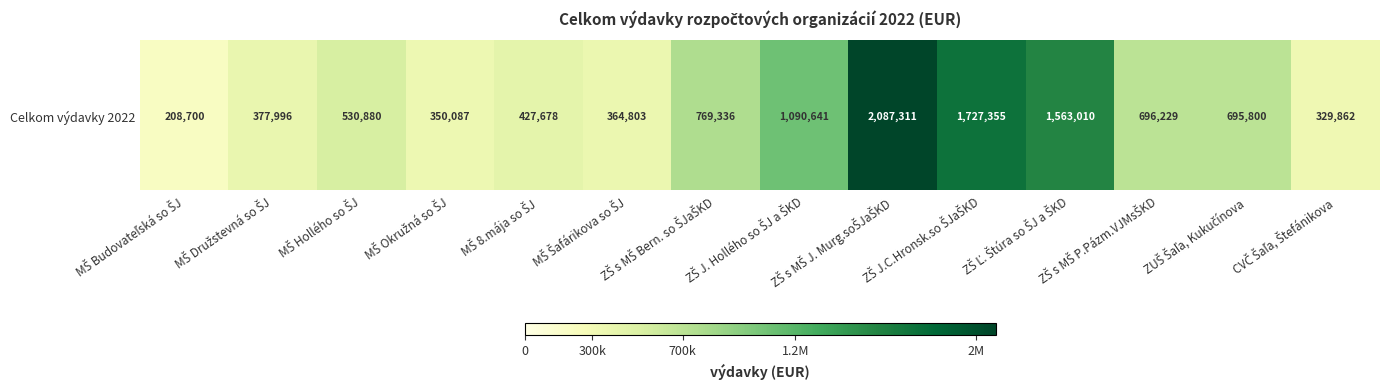

Between ZŠ J.C.Hronsk.so ŠJaŠKD and ZŠ s MŠ Bern. so ŠJaŠKD, which is larger?

ZŠ J.C.Hronsk.so ŠJaŠKD